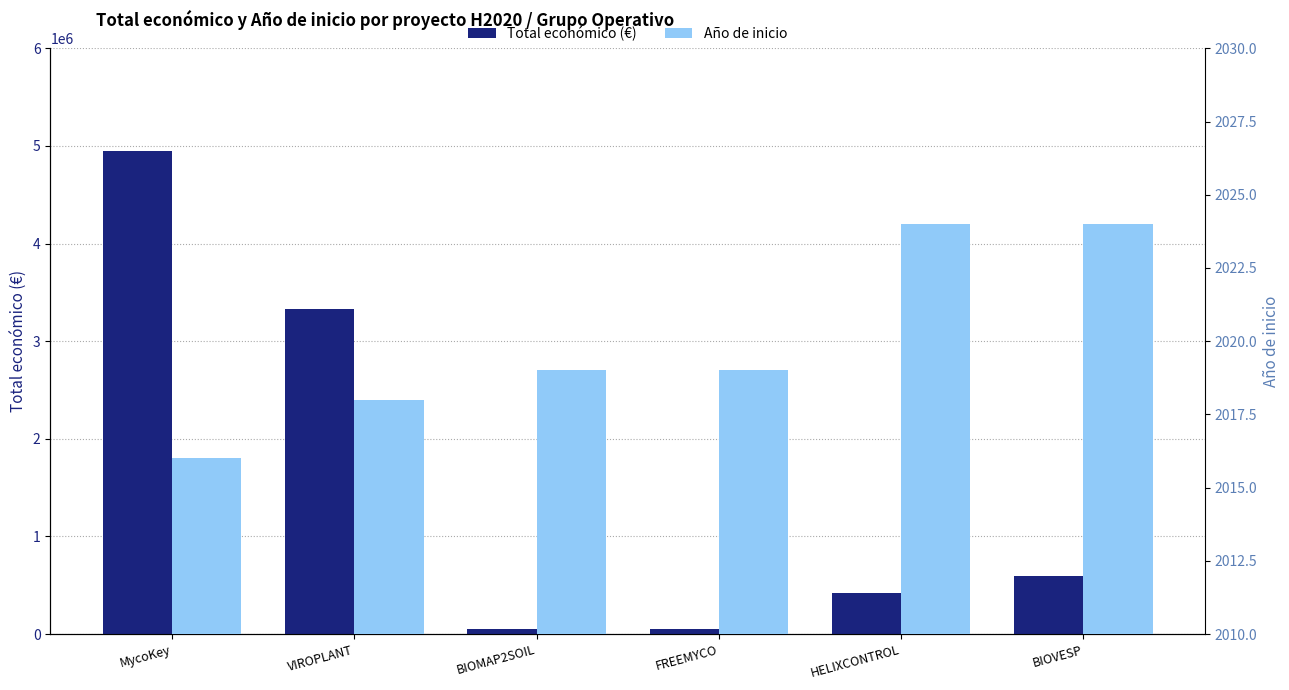

Which series has the largest total across all categories?

Total económico (€)